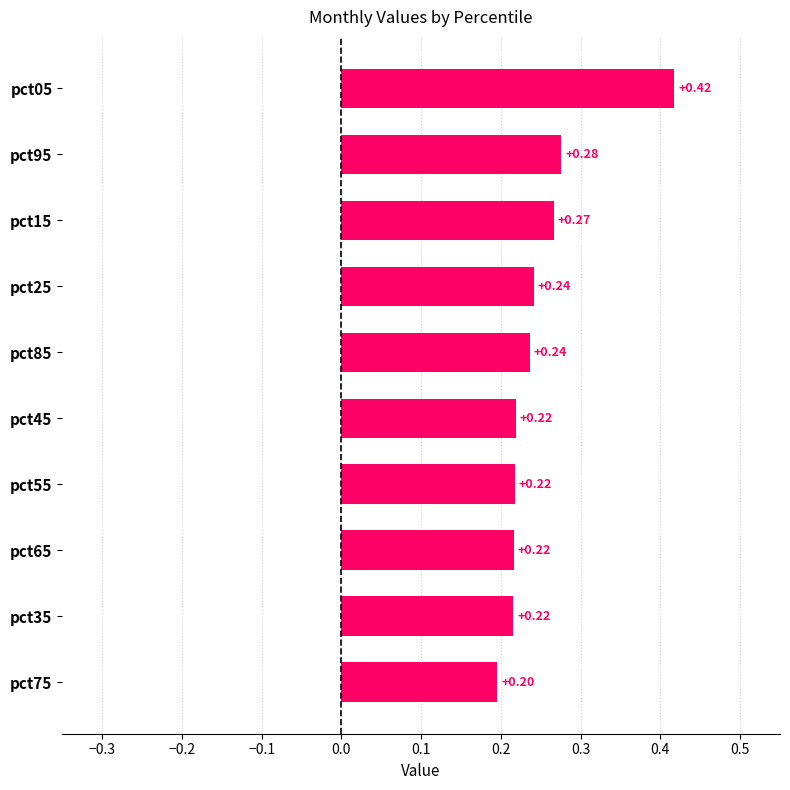

Between pct65 and pct25, which is larger?

pct25